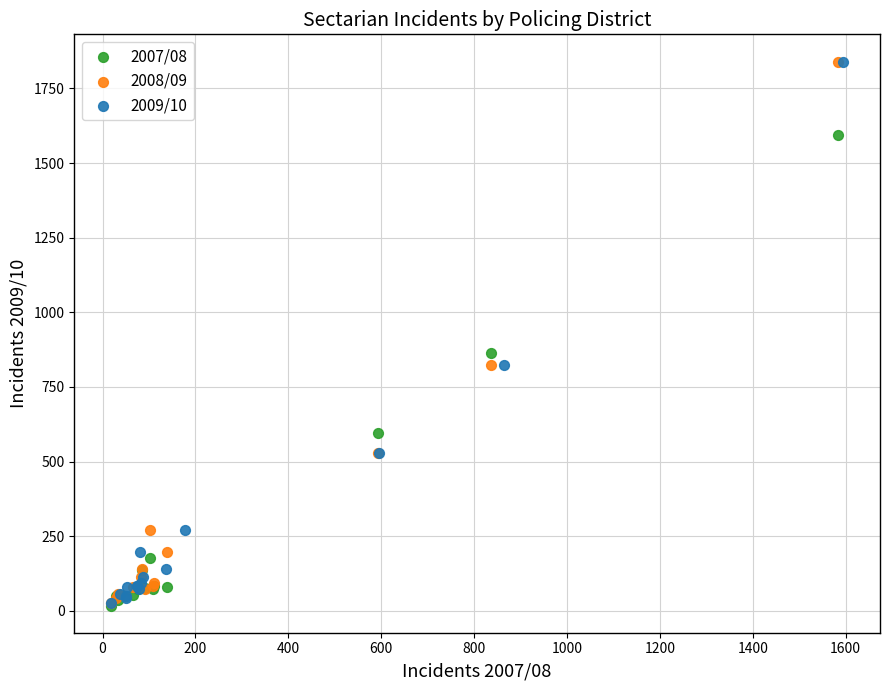

What are all the series names shown in the legend?

2007/08, 2008/09, 2009/10